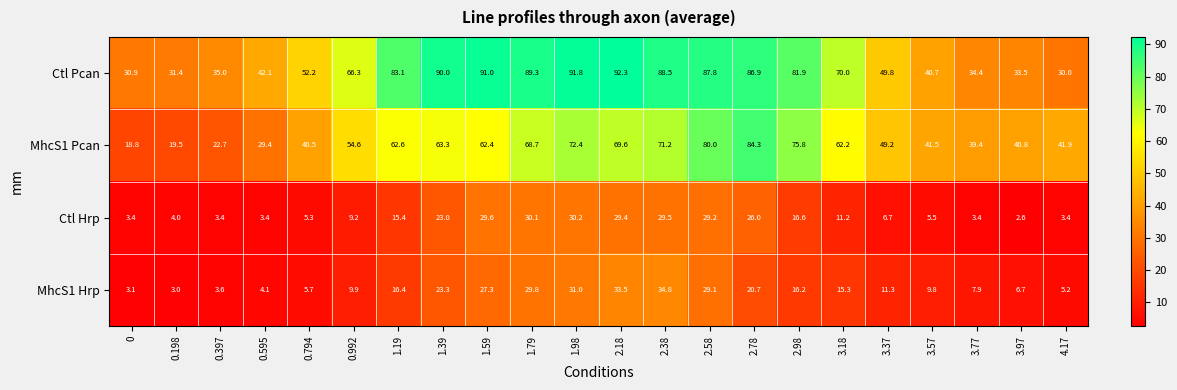

Which series has the widest spread of values?

MhcS1 Pcan